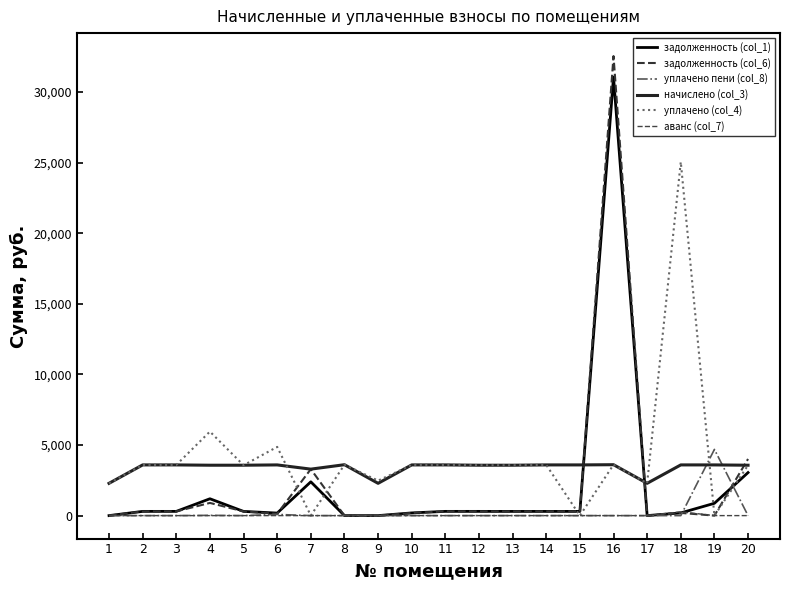

What is the sum of all уплачено пени (col_8) values?

4792.3